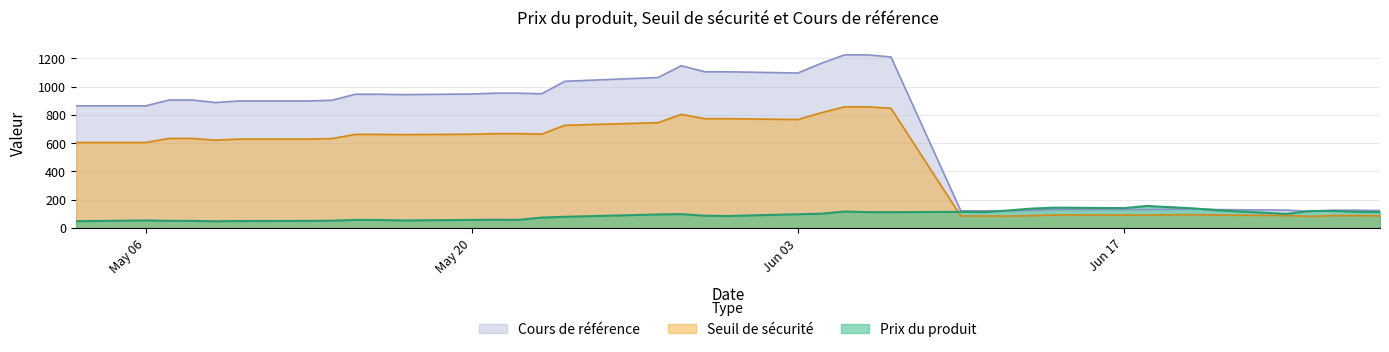

How many lines are shown in the chart?

3